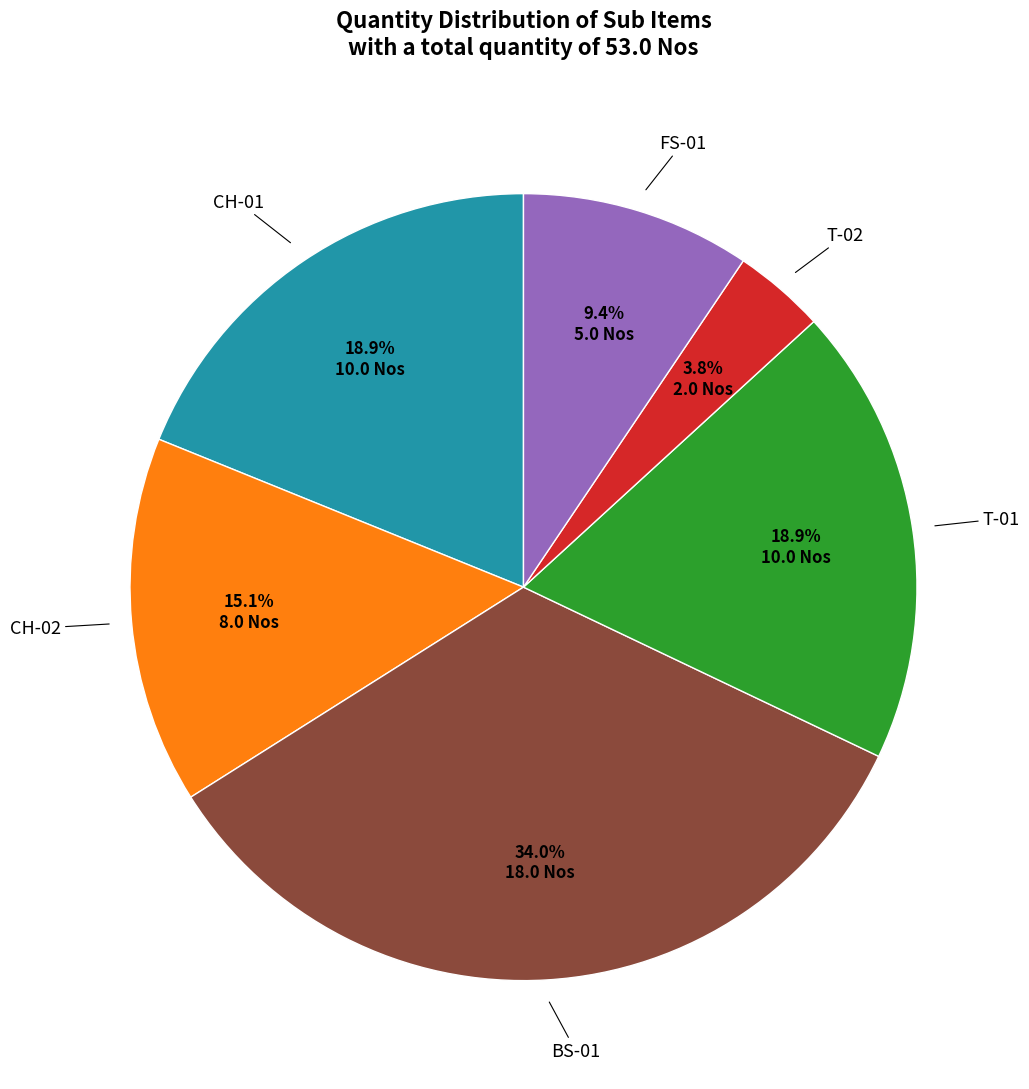

Count the number of slices in the pie.

6